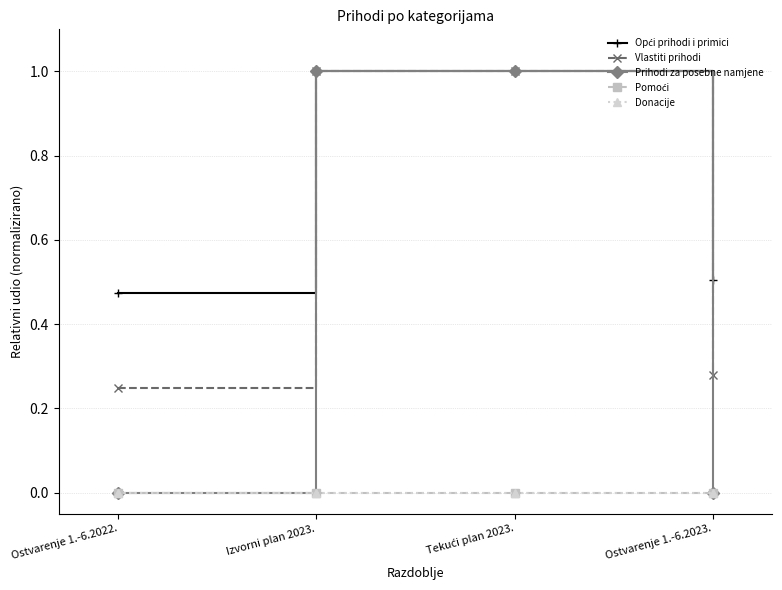

Does the chart have visible grid lines?

Yes